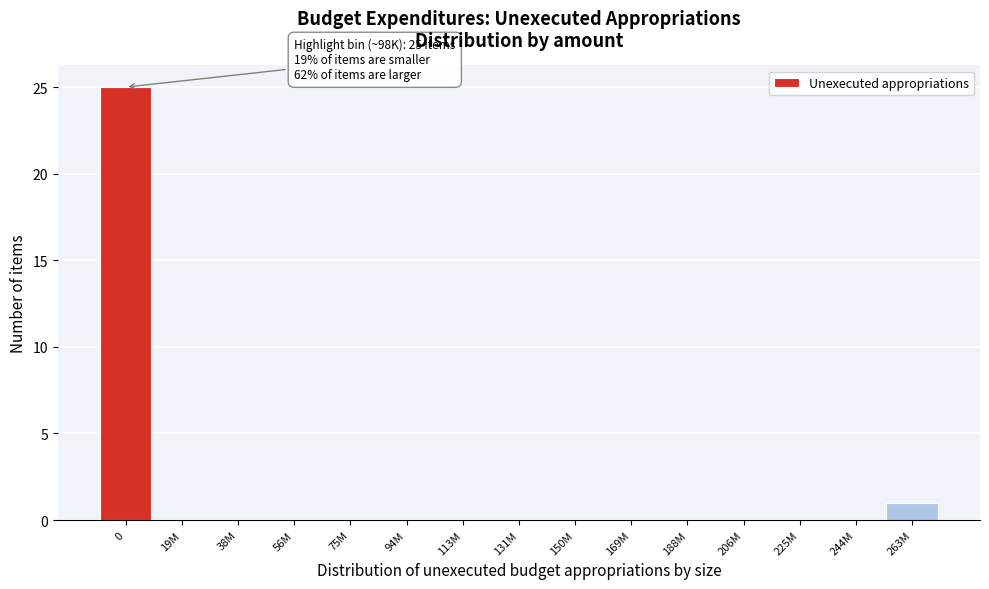

Reading left to right, transcribe all the data shown in this chart.

0=25	19M=0	38M=0	56M=0	75M=0	94M=0	113M=0	131M=0	150M=0	169M=0	188M=0	206M=0	225M=0	244M=0	263M=1